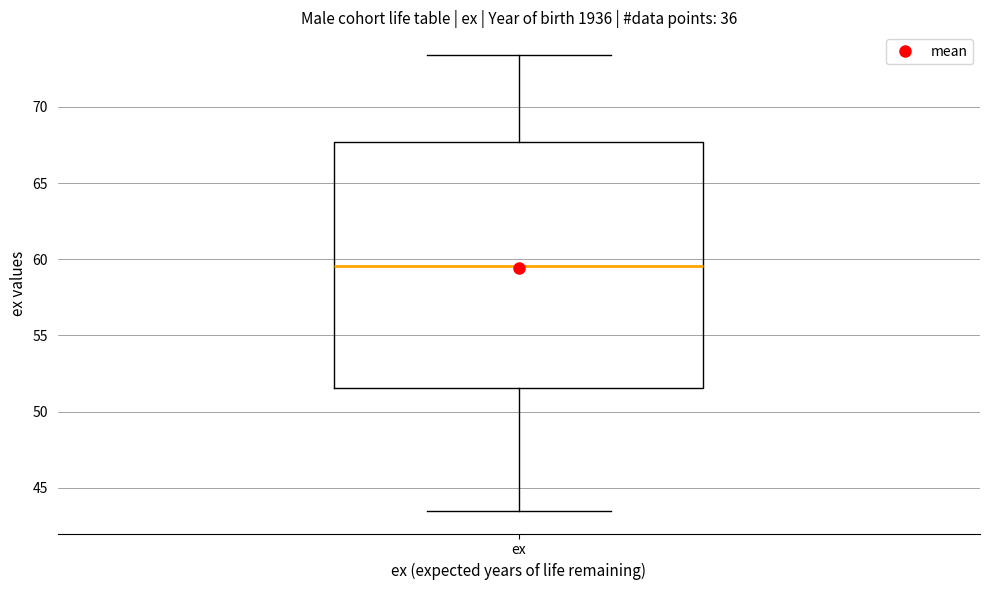

Read this box plot against the y-axis: the position of the median line, the range covered by the box, and the ends of both whiskers. The values are not printed on the chart, so give them approximately, as read against the axis.

median 59.5, box 51.5 to 67.5, whiskers 43.5 to 73.5